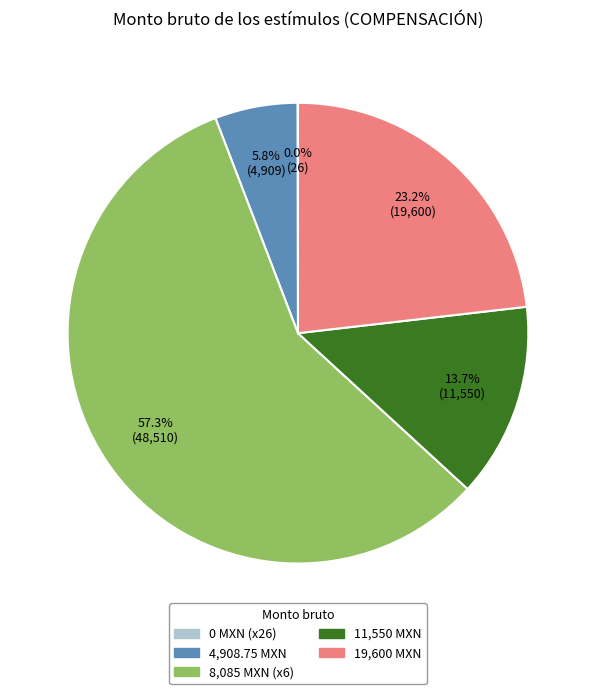

What portion of the pie excludes 11,550 MXN?

86.3%